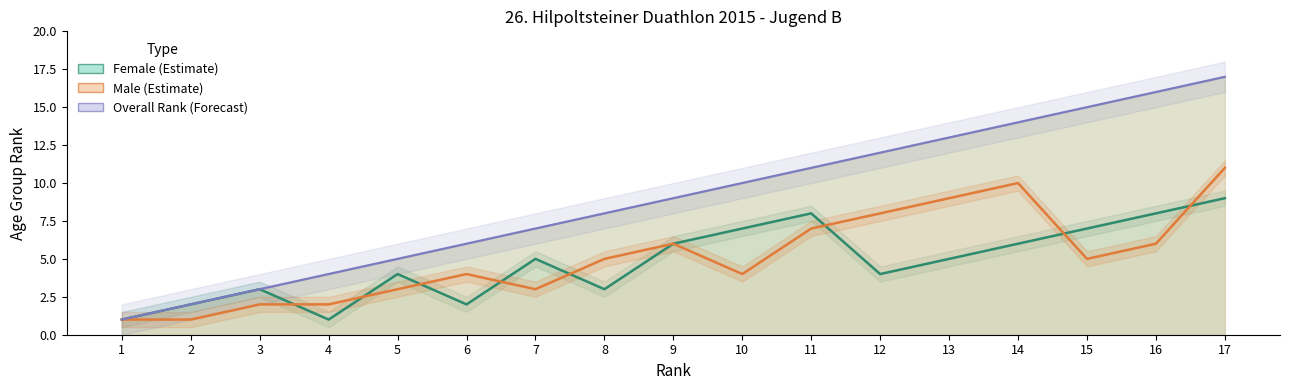

Is the value of Overall Rank (Forecast) at 12 greater than the value of Male (Estimate) at 5?

Yes